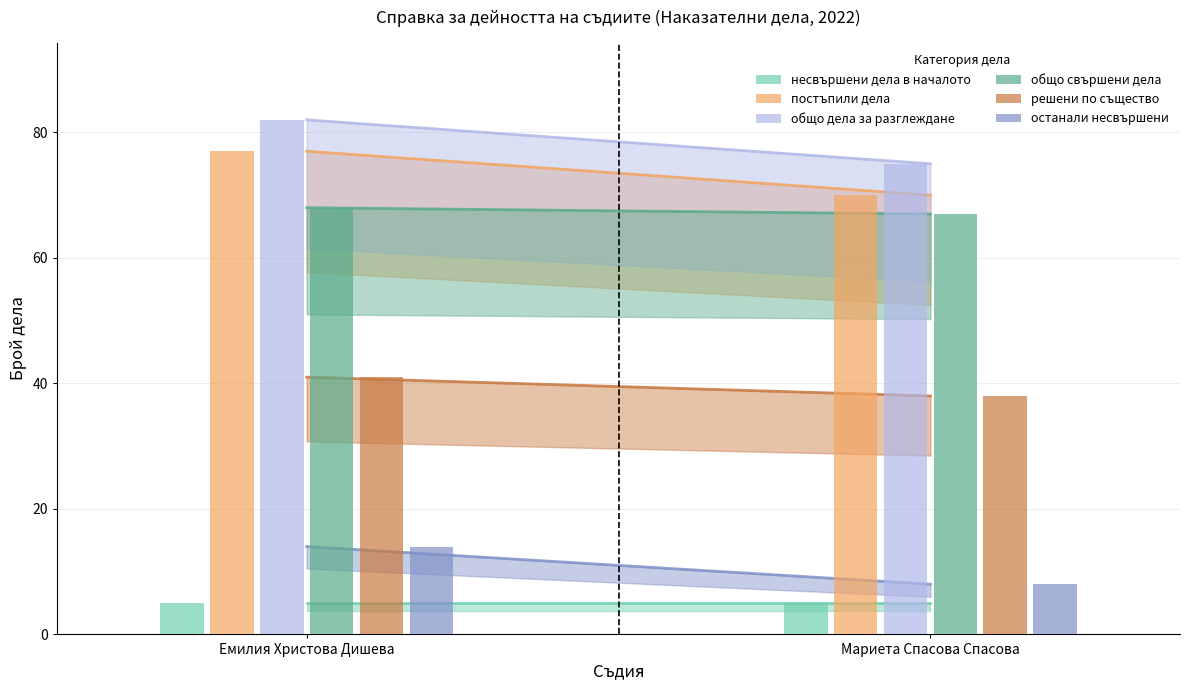

Reading left to right, what are all the values shown in this chart?

несвършени дела в началото: 5	5
постъпили дела: 77	70
общо дела за разглеждане: 82	75
общо свършени дела: 68	67
решени по същество: 41	38
останали несвършени: 14	8